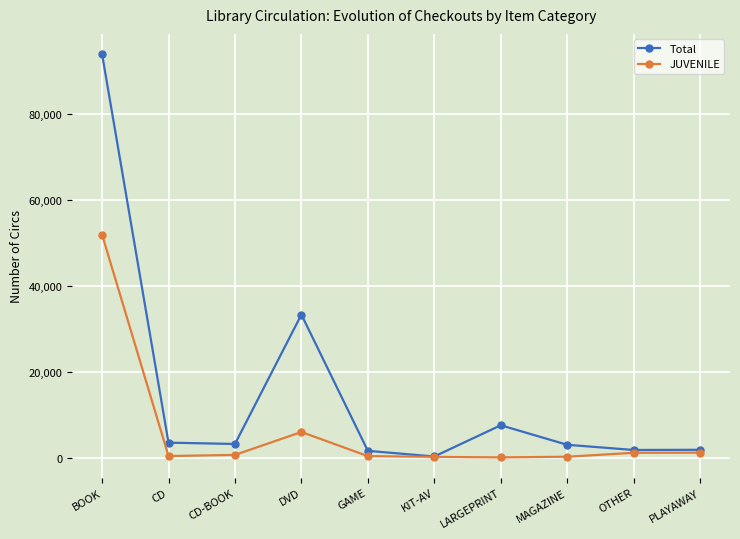

List the series in order of their overall mean, highest first.

Total, JUVENILE